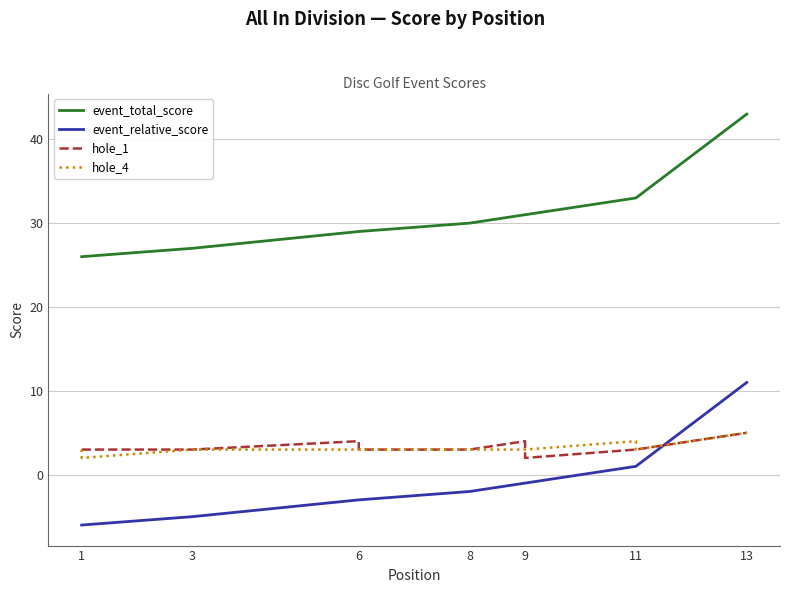

At how many categories does at least one series exceed 41?

1